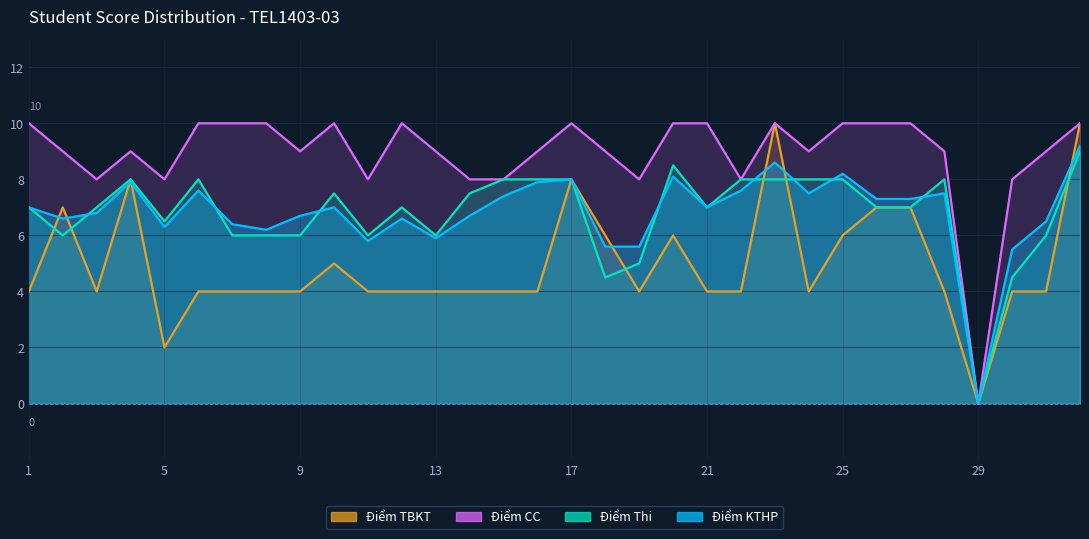

At how many categories does at least one series exceed 1?

31